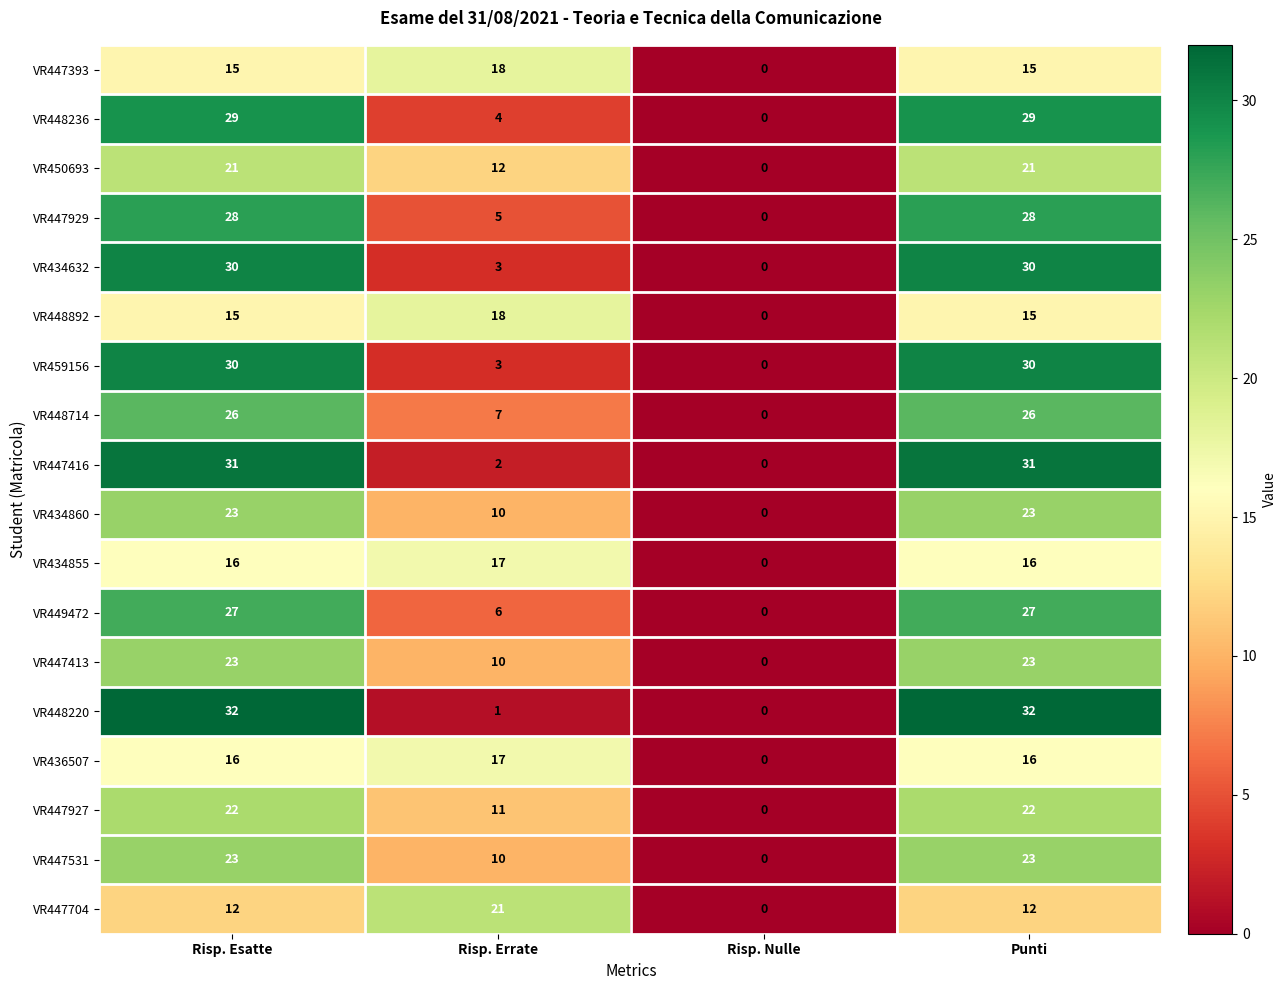

The VR450693 series shows 18 at Risp. Errate. True or false?

False